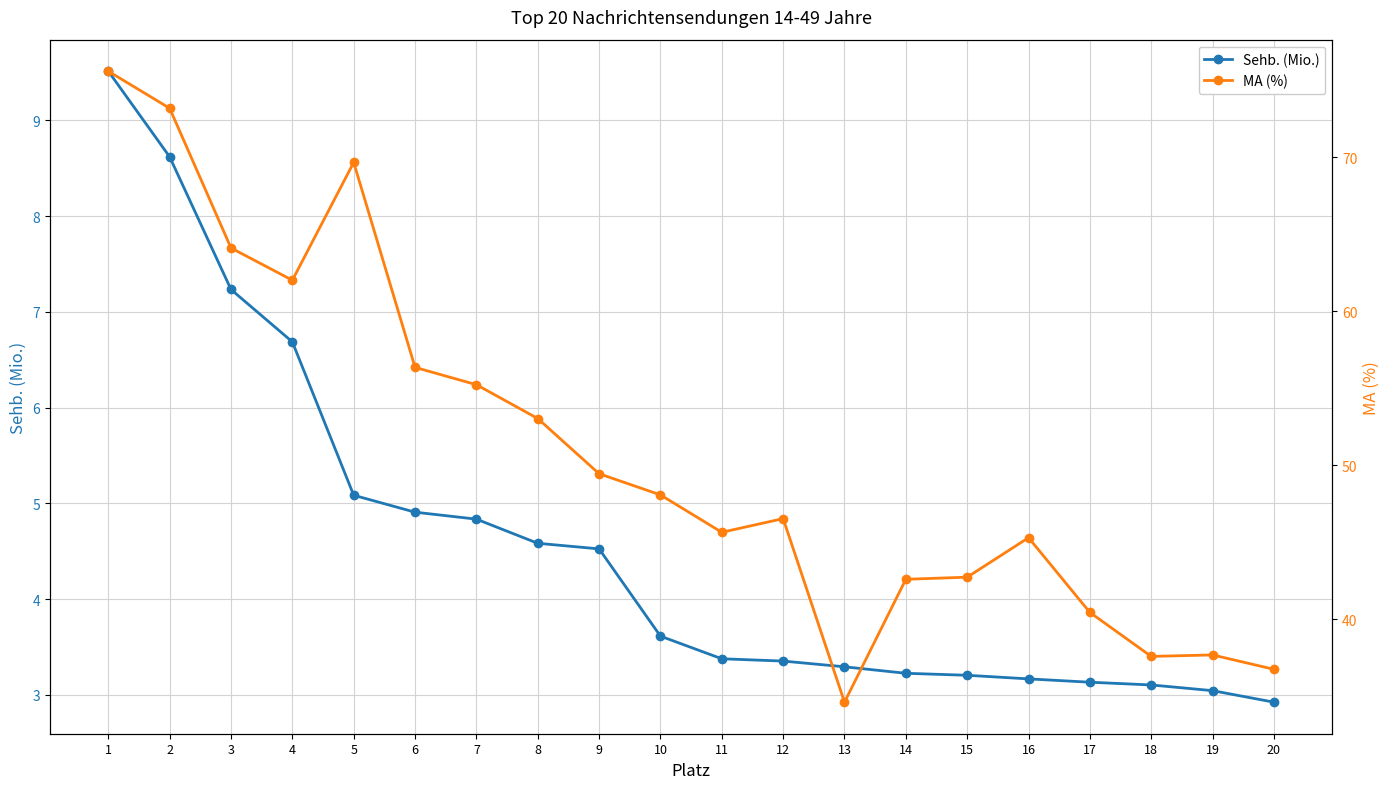

Is it true that Sehb. (Mio.) equals 8.6 at 2?

True